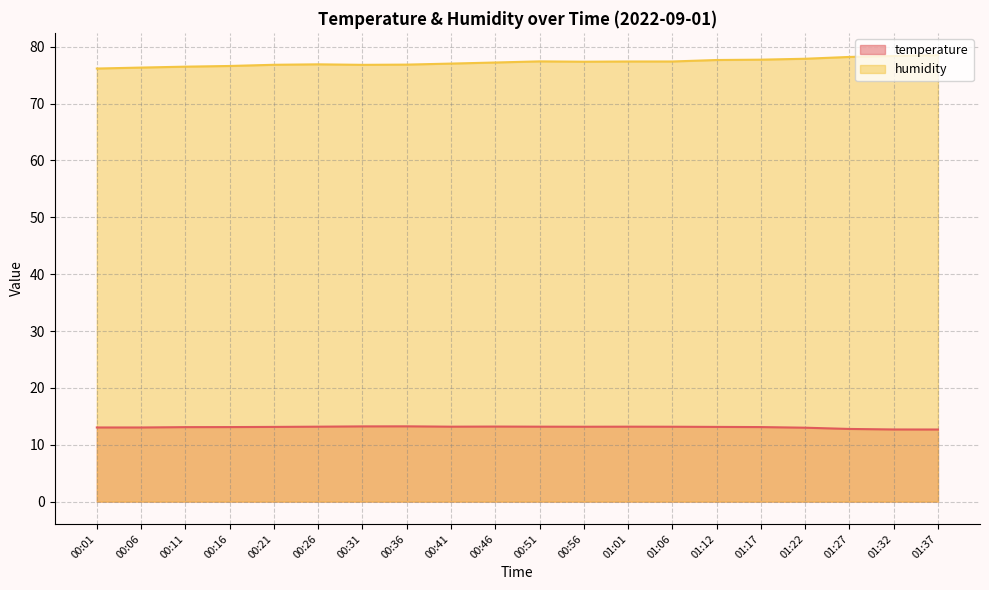

What are all the series names shown in the legend?

temperature, humidity